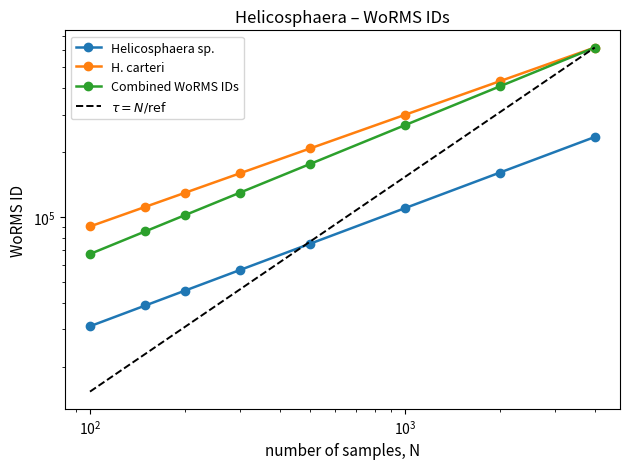

Which series has the largest total across all categories?

H. carteri